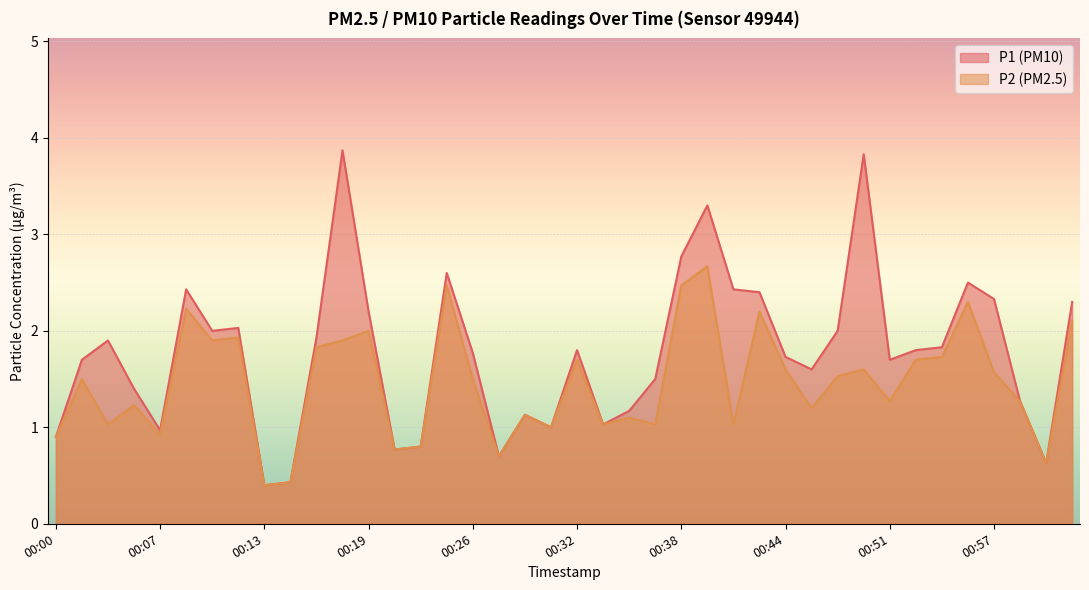

Rank the series by their maximum value, from lowest to highest.

P2, P1